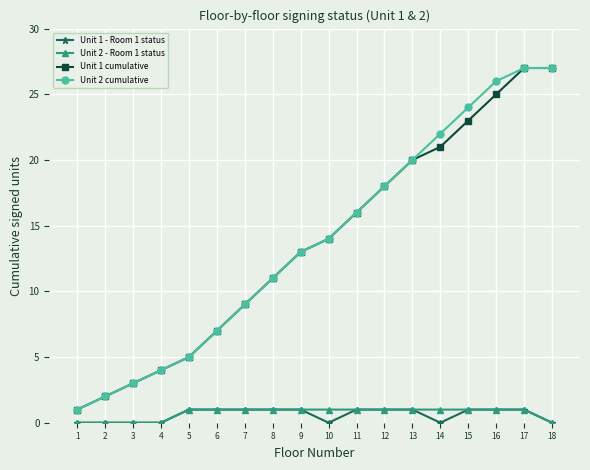

True or false: Unit 1 - Room 1 status and Unit 1 cumulative intersect in this chart.

False